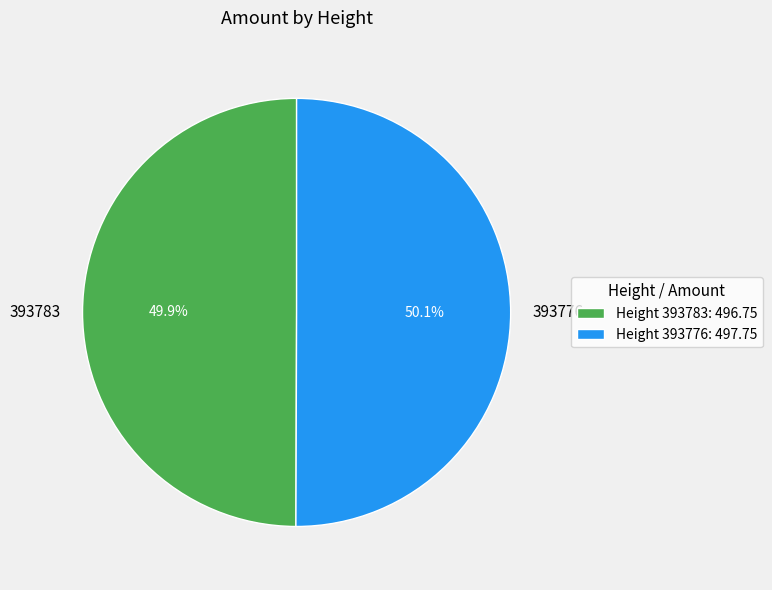

How many segments does this pie chart have?

2